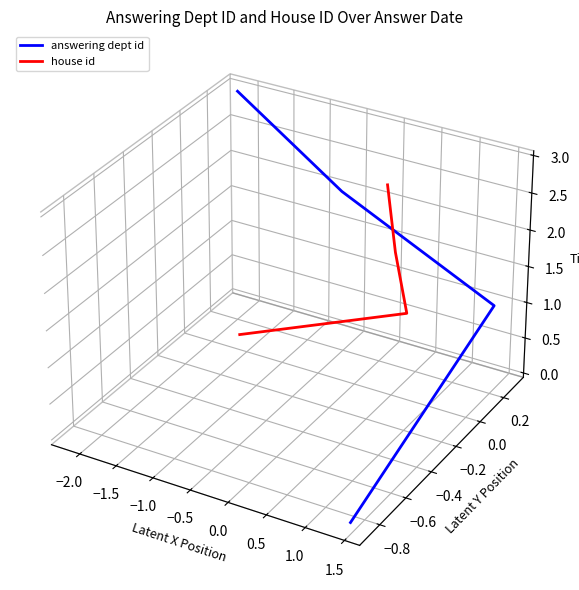

Reading right to left, list all the values displayed in this chart.

answering dept id: 0.1	0.0	-0.0	-0.1
house id: 0.0	0.0	-0.0	-0.0